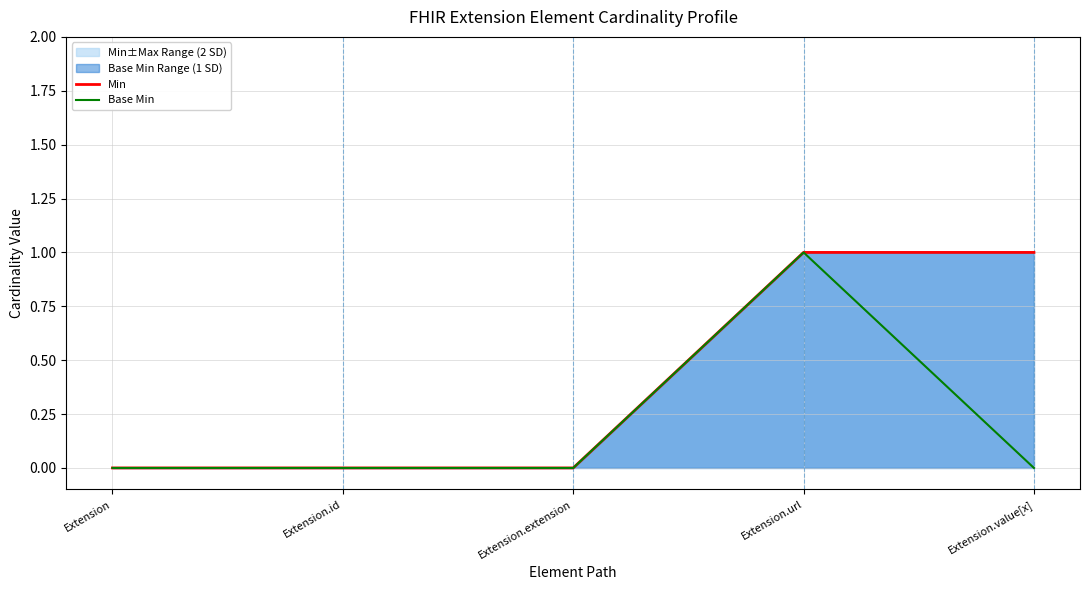

At which label does Base Min reach its minimum?

Extension